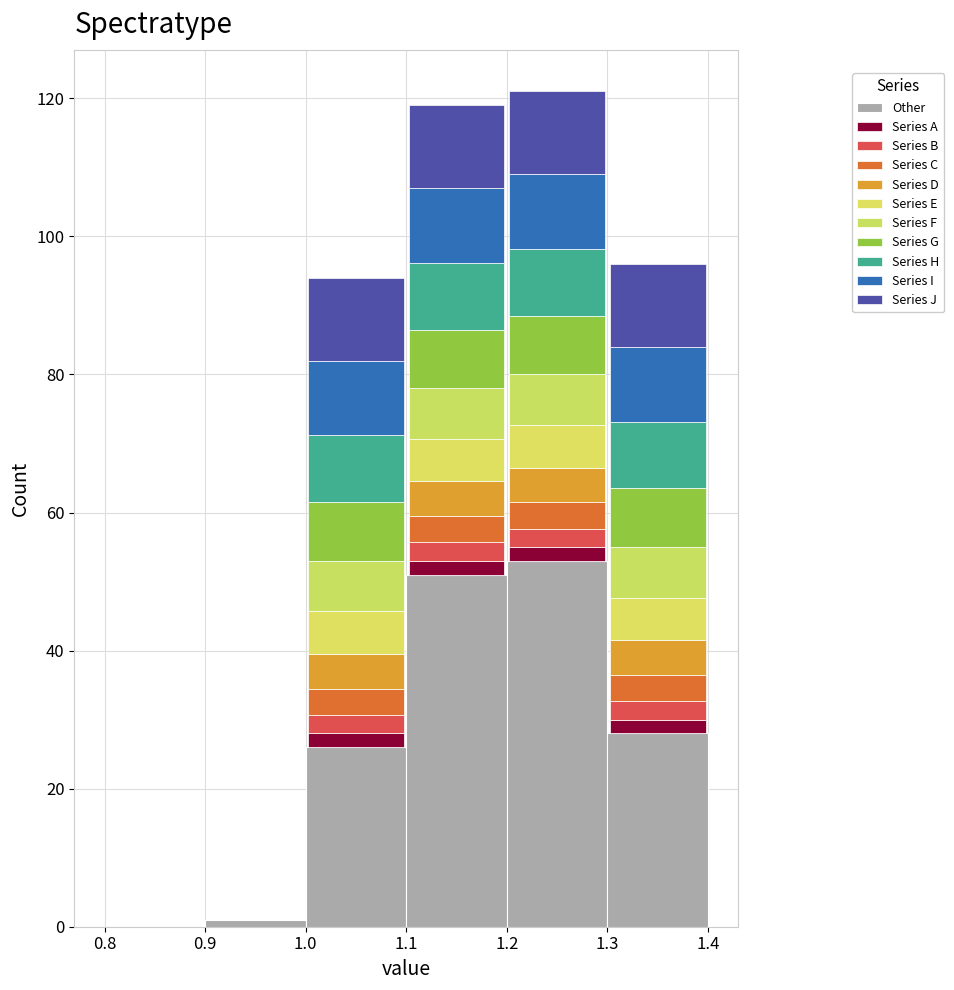

Which range on the x-axis has the tallest stacked bar (by total height)?

1.2 to 1.3